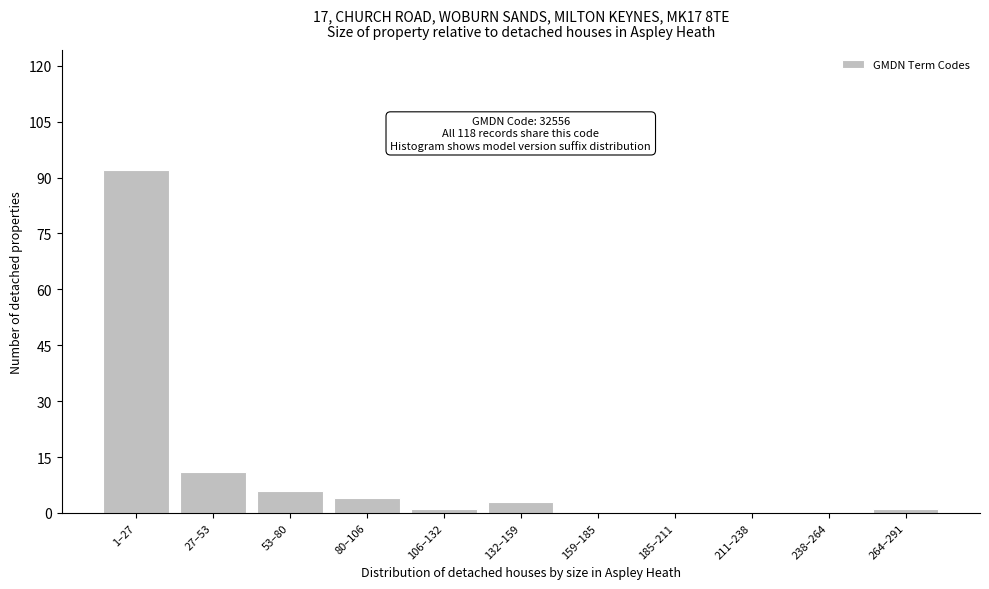

Reading right to left, extract all data points from this chart.

264–291=1	238–264=0	211–238=0	185–211=0	159–185=0	132–159=3	106–132=1	80–106=4	53–80=6	27–53=11	1–27=92